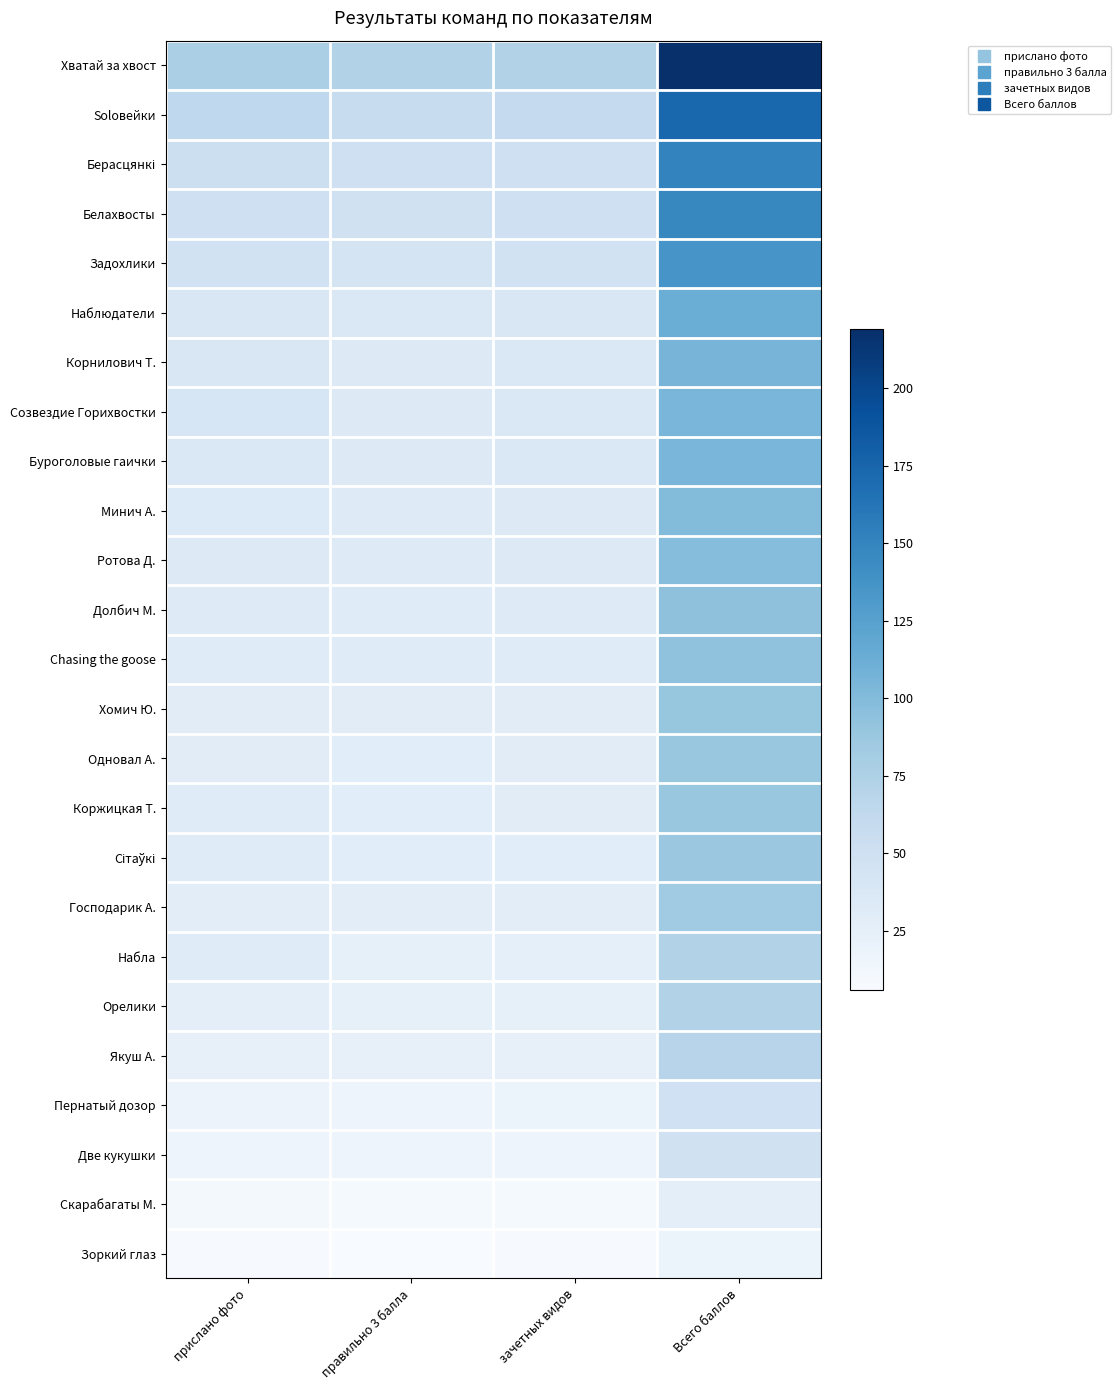

What is the greatest value displayed?

219